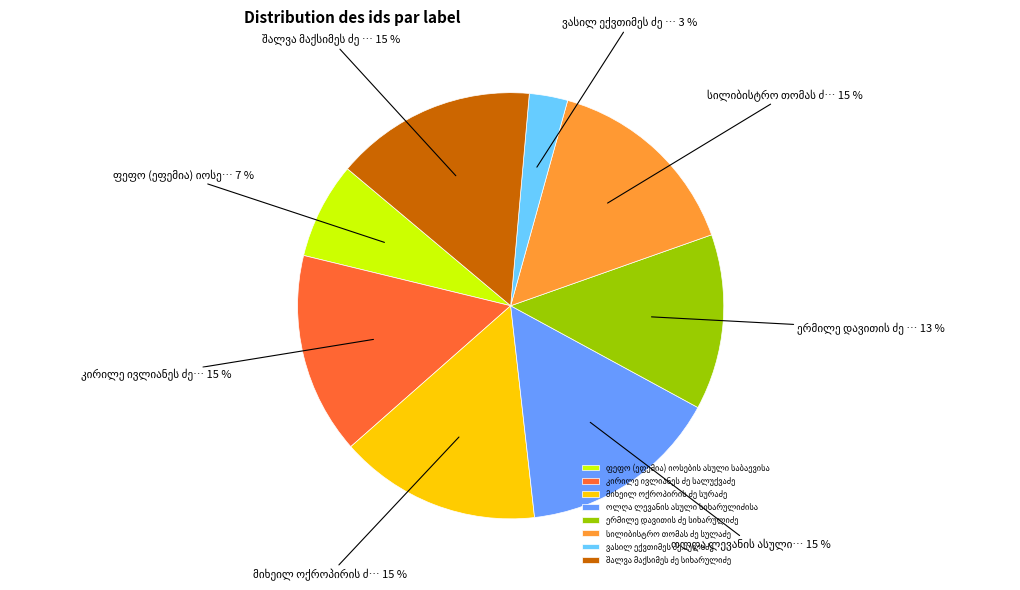

Is there any slice that represents more than half of the pie?

No